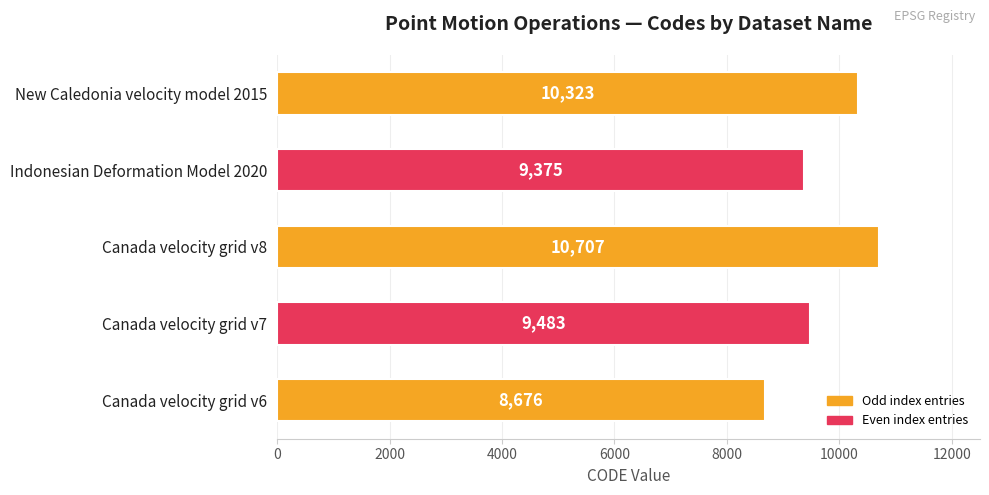

The chart shows a value of 9483 at Canada velocity grid v7. True or false?

True